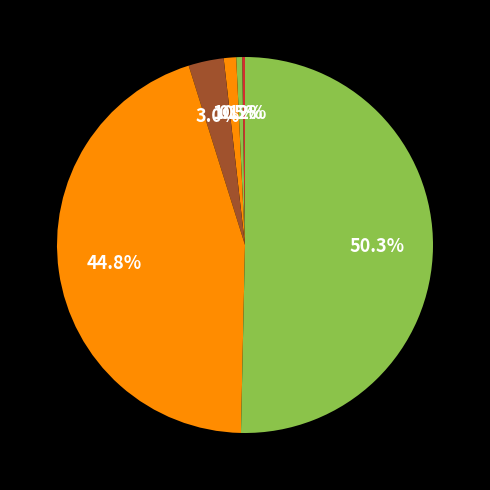

Is there a majority slice in this chart?

Yes